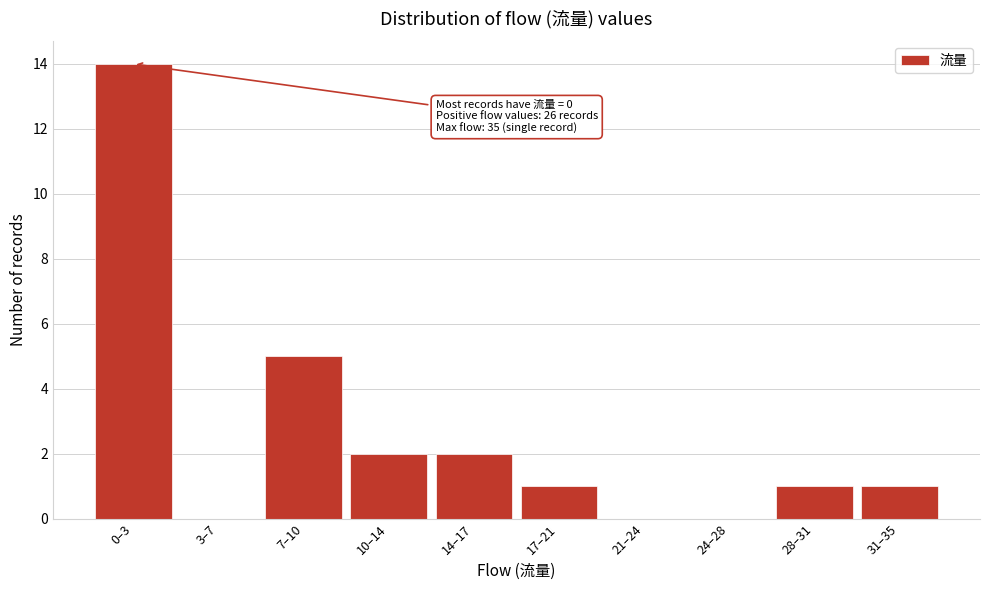

Reading left to right, extract all data points from this chart.

0–3=14	3–7=0	7–10=5	10–14=2	14–17=2	17–21=1	21–24=0	24–28=0	28–31=1	31–35=1